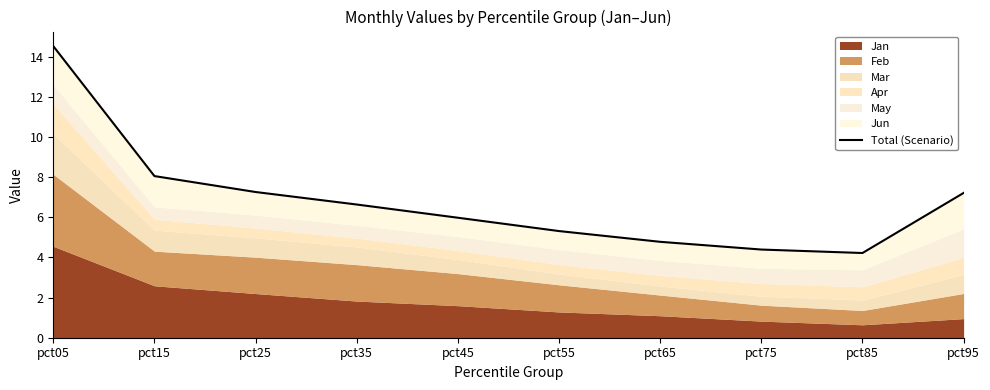

What is the difference between the maximum and second lowest values?

10.1